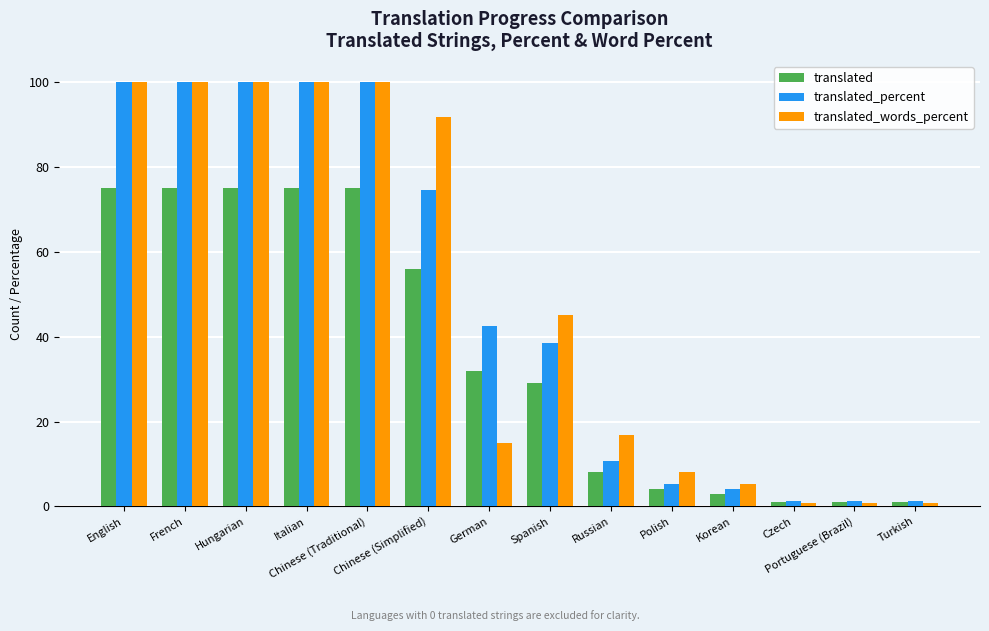

Reading left to right, extract all data points from this chart.

translated: 75.0	75.0	75.0	75.0	75.0	56.0	32.0	29.0	8.0	4.0	3.0	1.0	1.0	1.0
translated_percent: 100.0	100.0	100.0	100.0	100.0	74.6	42.6	38.6	10.6	5.3	4.0	1.3	1.3	1.3
translated_words_percent: 100.0	100.0	100.0	100.0	100.0	91.8	14.9	45.2	16.8	8.0	5.4	0.7	0.7	0.7